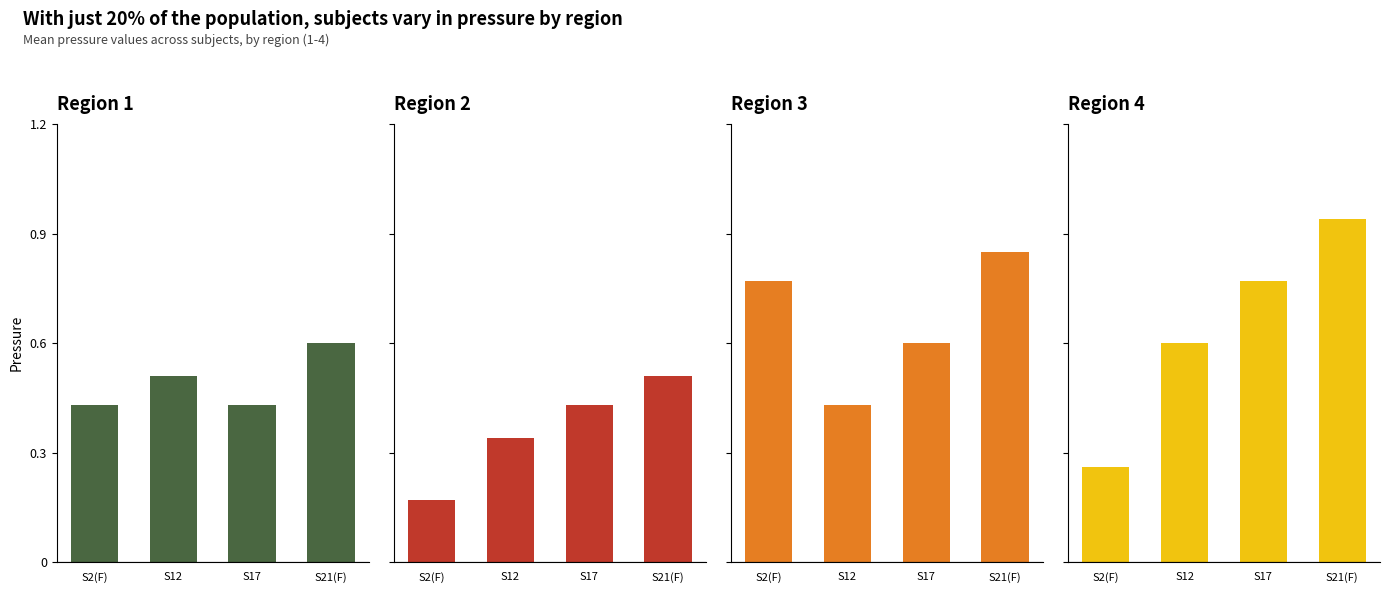

What is the difference between the maximum and minimum values in the Region 2 series?

0.3